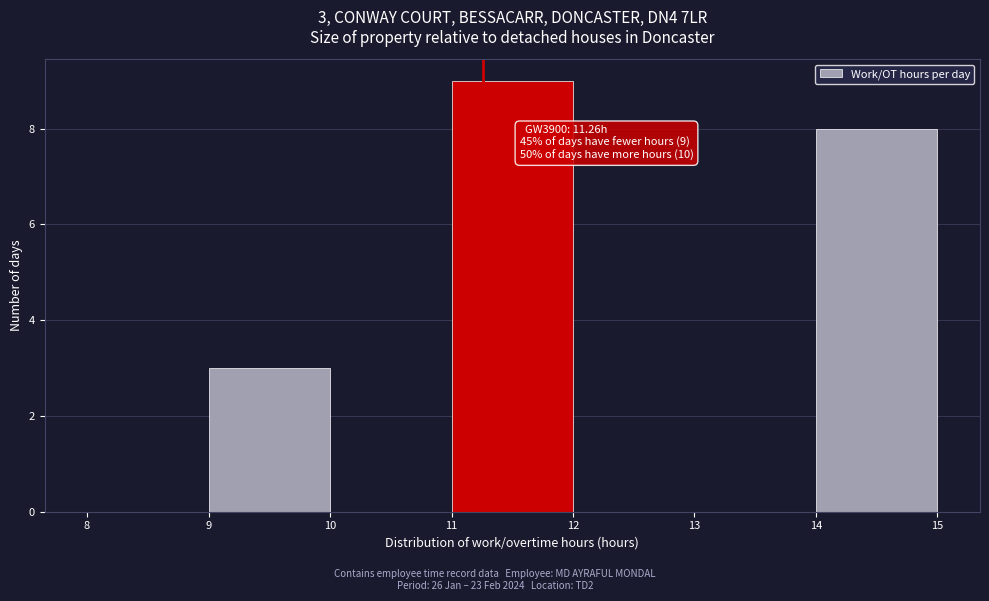

Which range on the x-axis has the tallest bar?

11 to 12